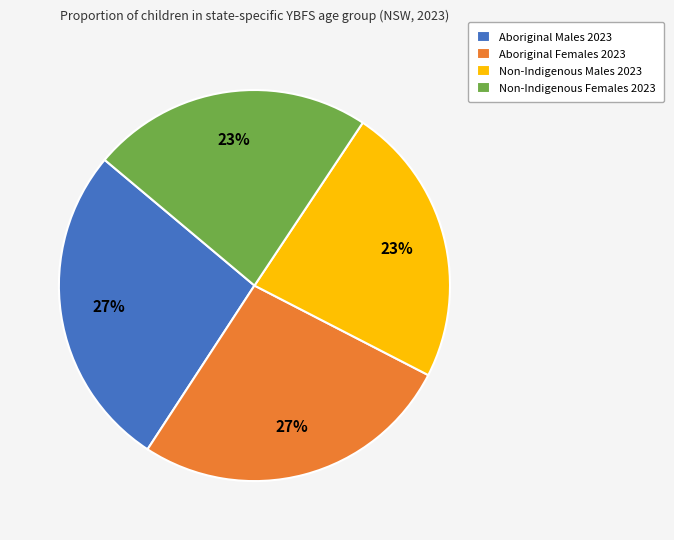

Does Aboriginal Females 2023 represent more than half of the total?

No